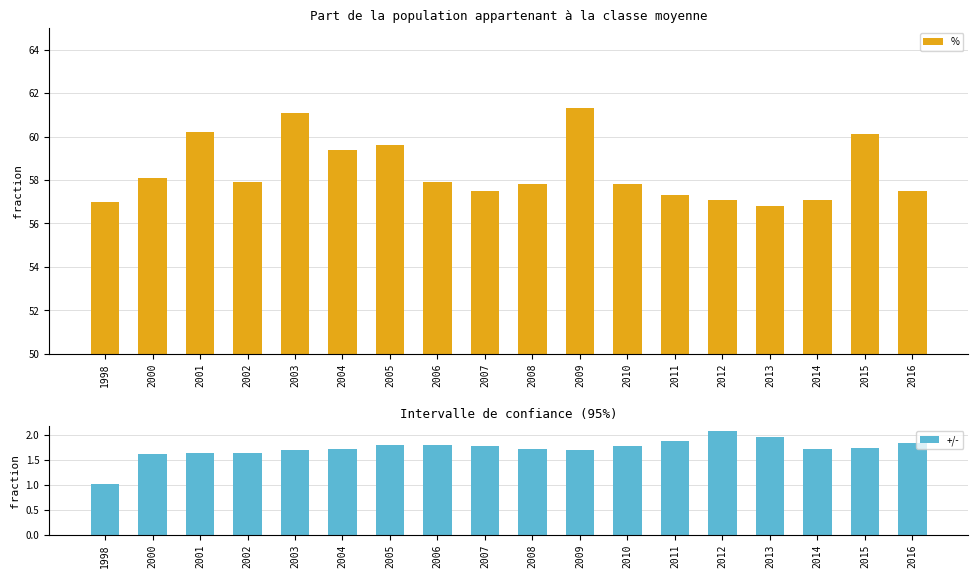

Is it true that +/- equals 1.1 at 2011?

False